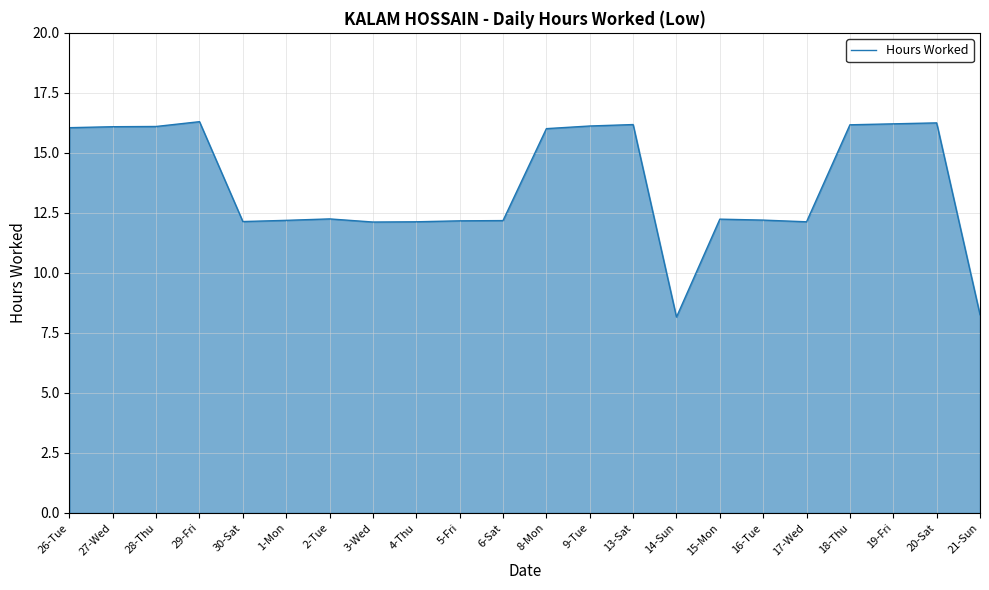

What position from the left is 5-Fri?

10